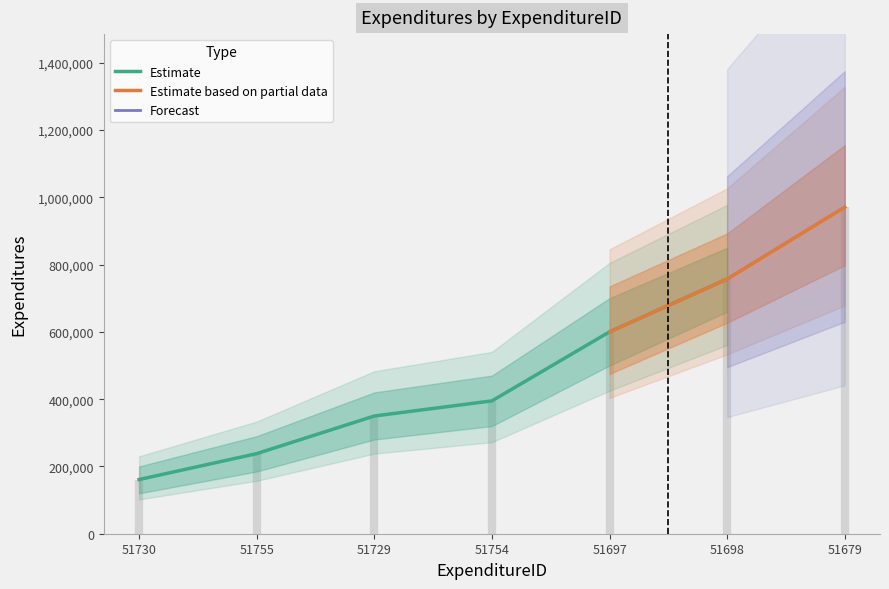

List the labels in order of value, smallest first.

51730, 51755, 51729, 51754, 51697, 51698, 51679